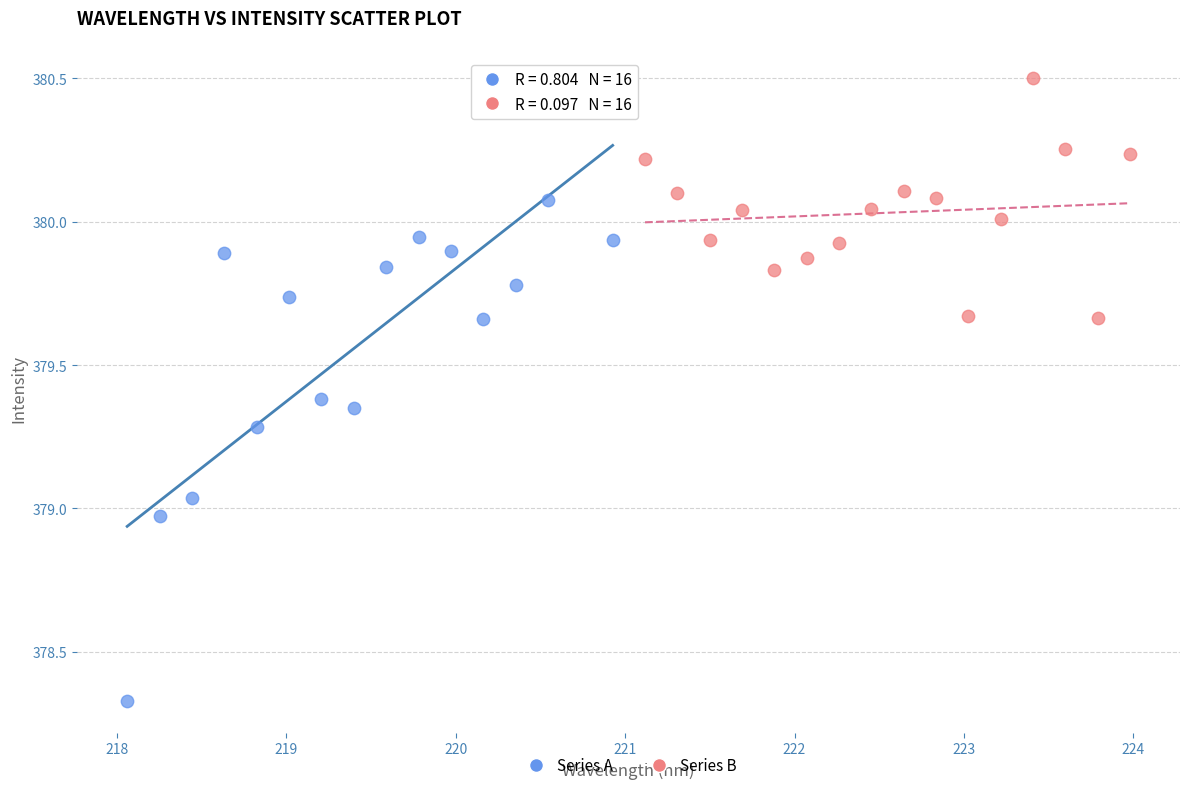

Which series contains the lowest Y value?

Series A